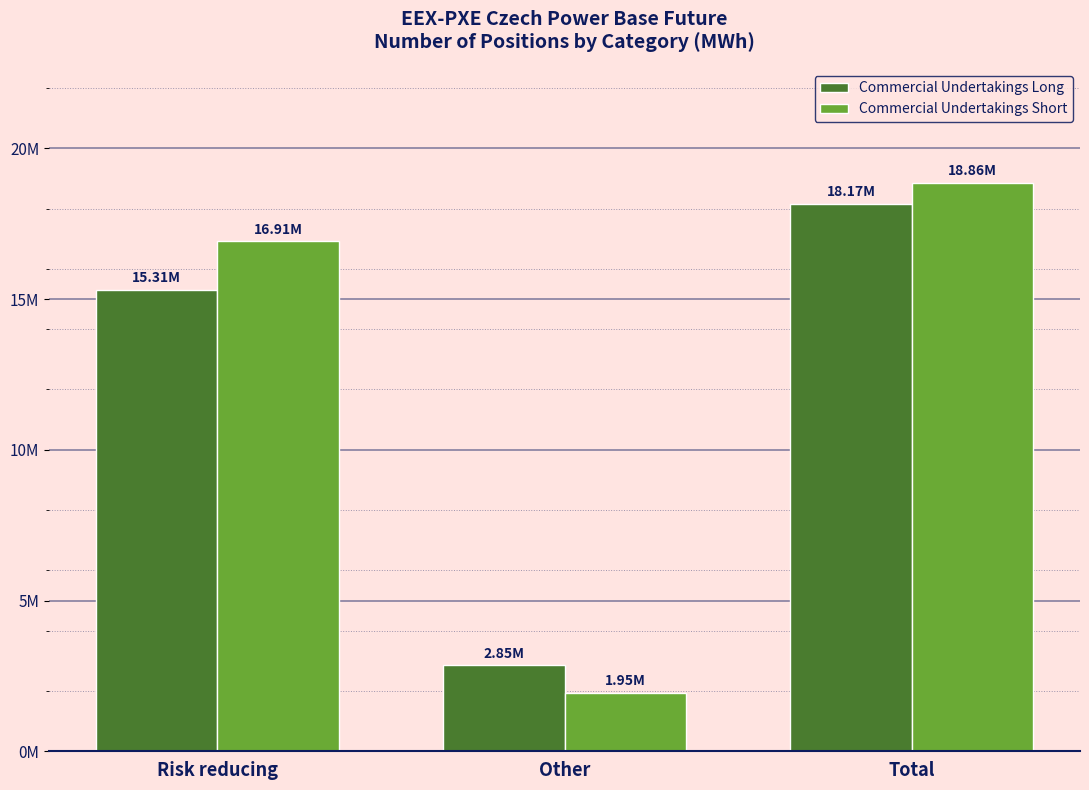

The Commercial Undertakings Long series shows 15313781 at Risk reducing. True or false?

True